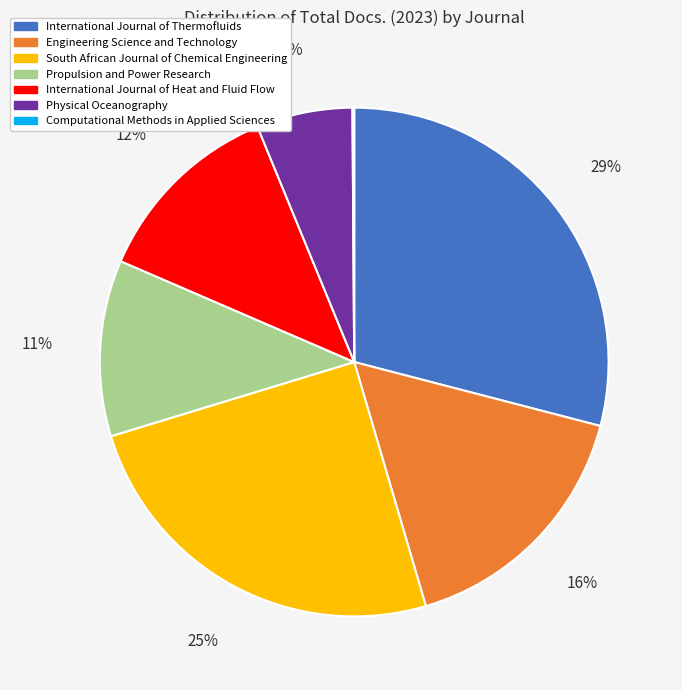

To the nearest percent, what is the difference between the International Journal of Heat and Fluid Flow and South African Journal of Chemical Engineering slice percentages?

13%